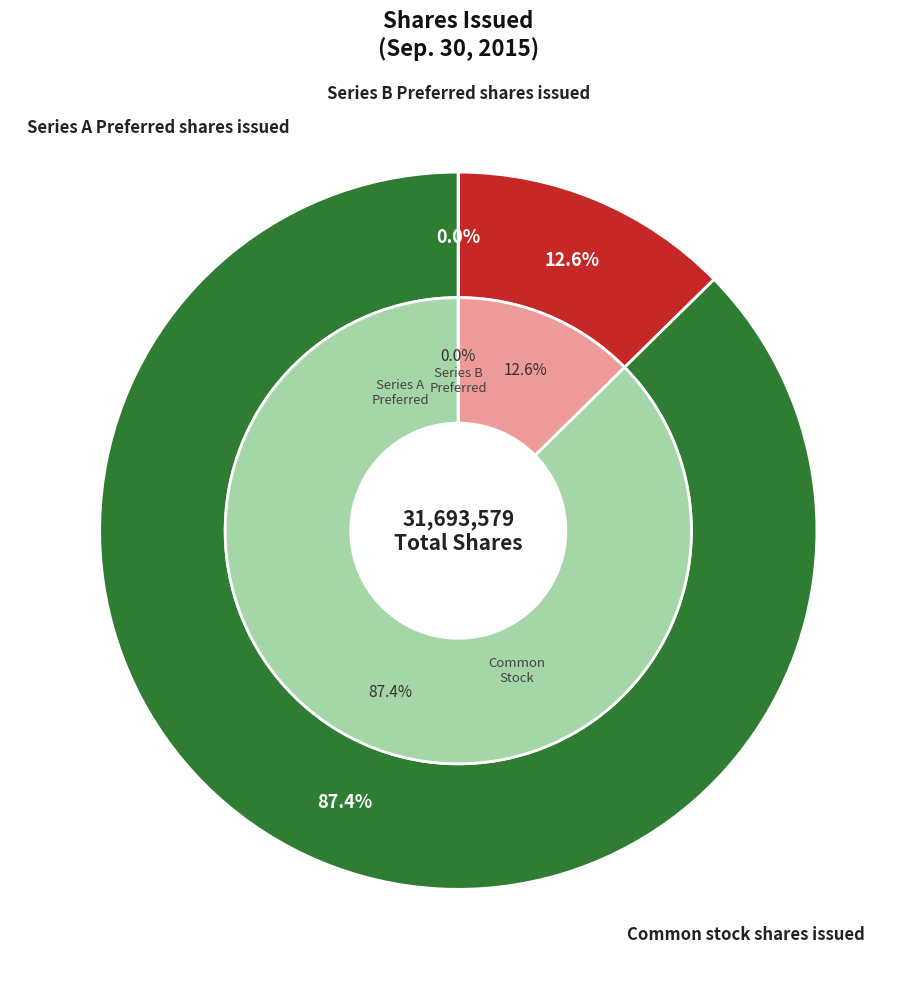

Count the number of slices in the pie.

3